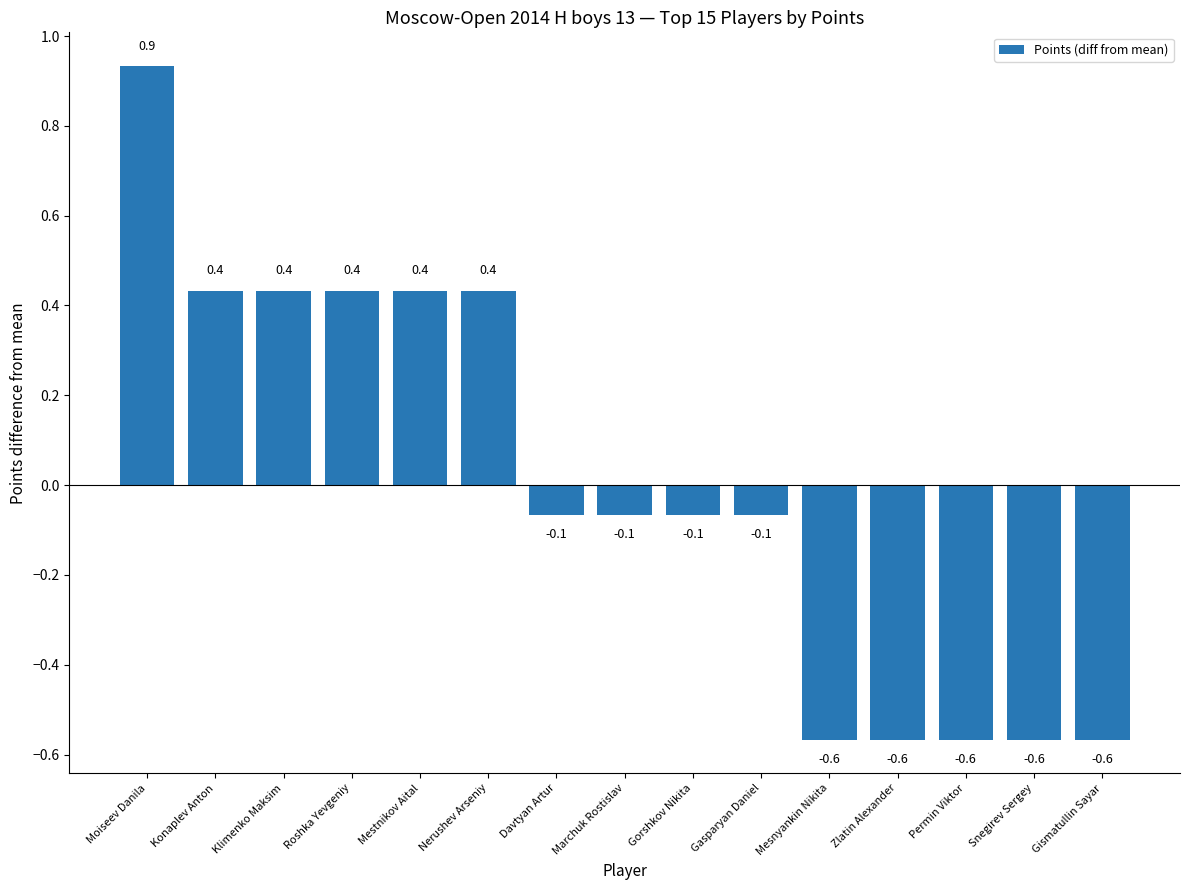

Reading right to left, extract all data points from this chart.

-0.6	-0.6	-0.6	-0.6	-0.6	-0.1	-0.1	-0.1	-0.1	0.4	0.4	0.4	0.4	0.4	0.9